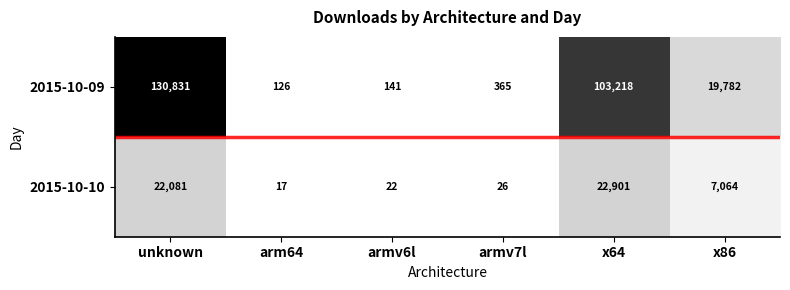

Reading left to right, list all the values displayed in this chart.

2015-10-09: 130831	126	141	365	103218	19782
2015-10-10: 22081	17	22	26	22901	7064